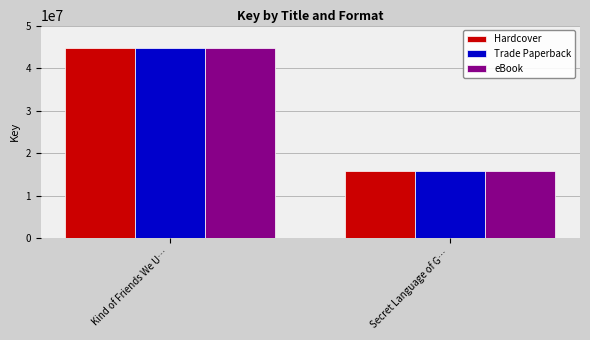

At which category does the chart reach its peak across all series?

Kind of Friends We U…